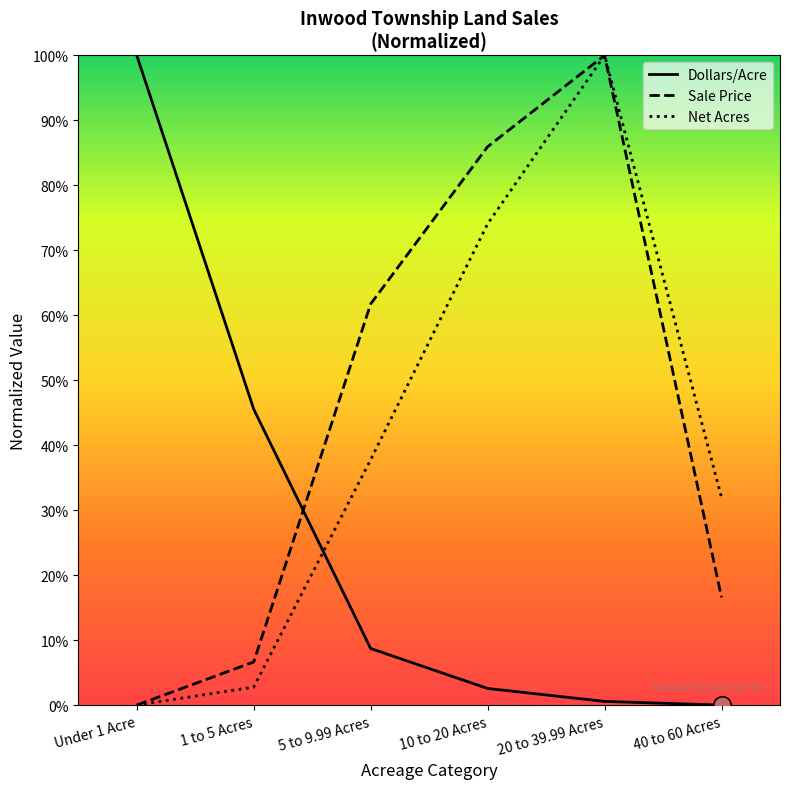

What are all the series names shown in the legend?

Dollars/Acre, Sale Price, Net Acres